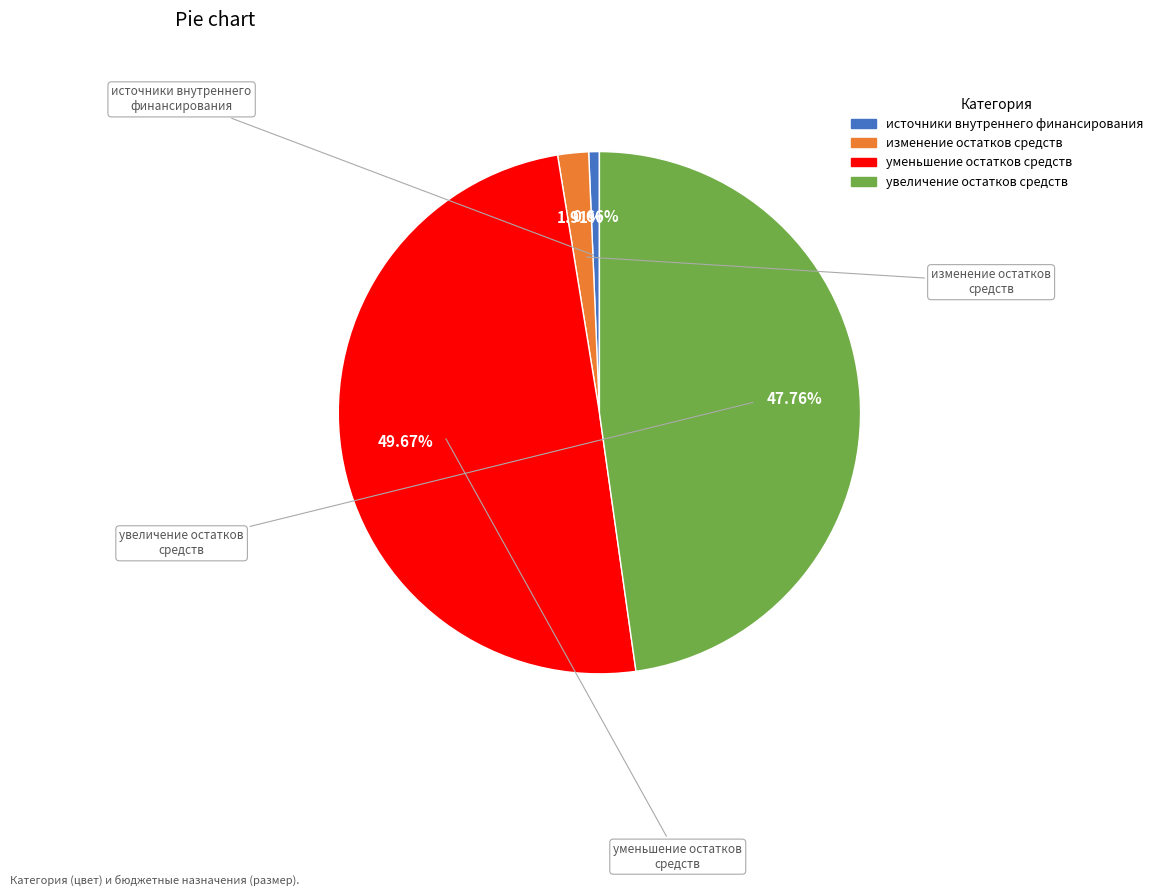

Rank the categories by value from highest to lowest.

уменьшение остатков средств, увеличение остатков средств, изменение остатков средств, источники внутреннего финансирования